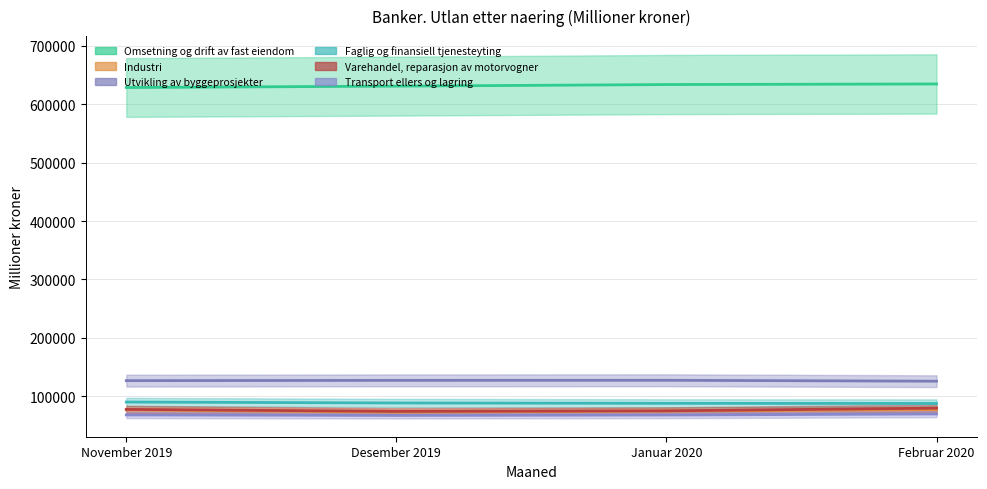

Reading left to right, transcribe all the data shown in this chart.

Omsetning og drift av fast eiendom: 628737	631097	633813	634807
Industri: 76809	72654	74593	77167
Utvikling av byggeprosjekter: 126738	127210	127359	125797
Faglig og finansiell tjenesteyting: 90112	88508	87844	87648
Varehandel, reparasjon av motorvogner: 77540	74112	75096	79622
Transport ellers og lagring: 68014	67277	67903	69681